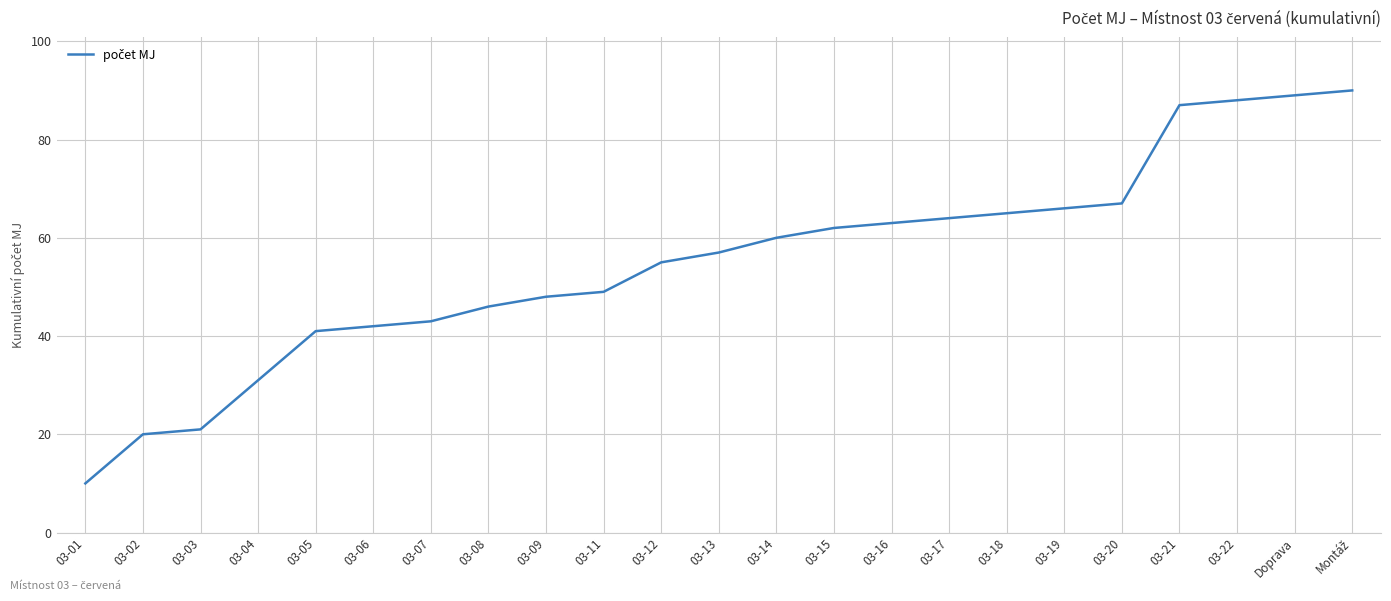

Approximately how many times larger is the value at 03-13 compared to 03-19?

0.9